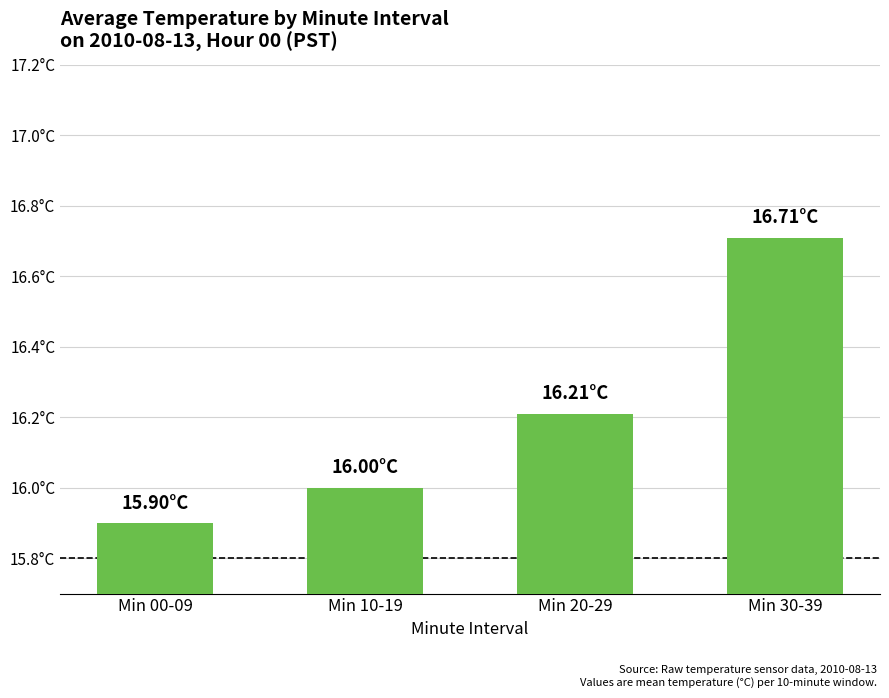

Rank the categories by value from lowest to highest.

Min 00-09, Min 10-19, Min 20-29, Min 30-39